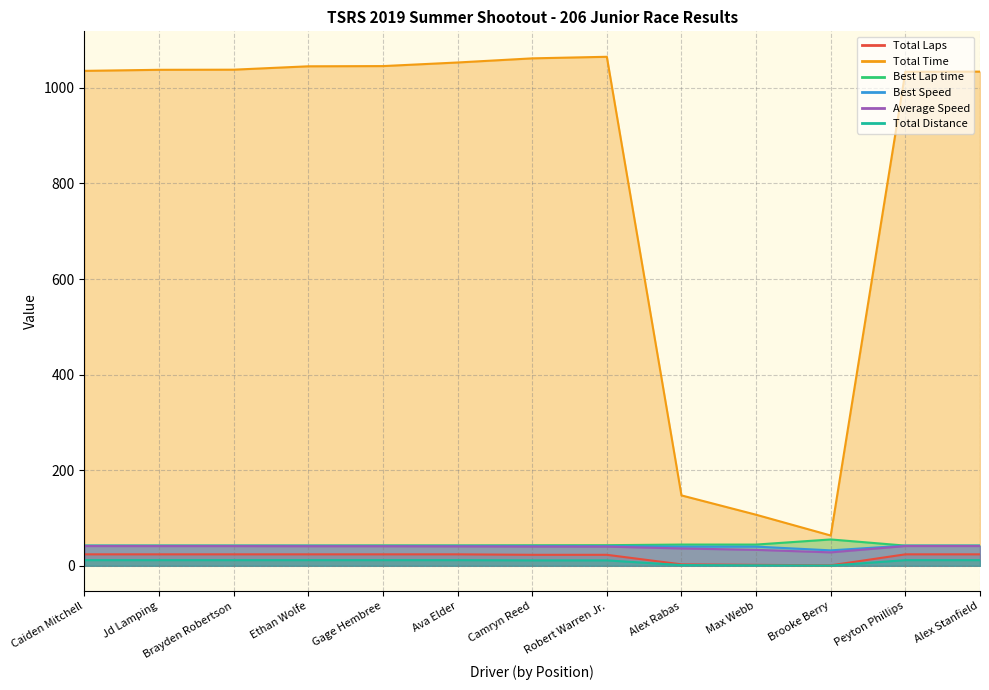

What is the label of the 9th point from the left?

Alex Rabas